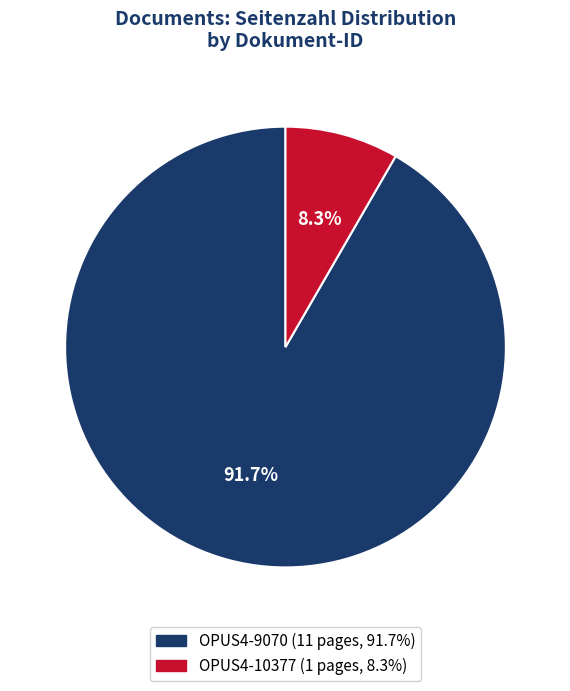

True or false: OPUS4-9070 accounts for 98% of the total.

False